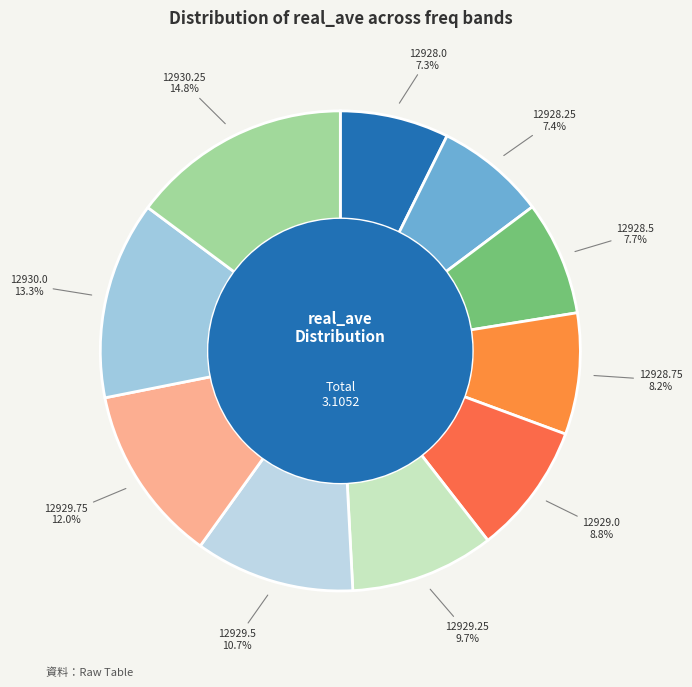

To the nearest percent, what percentage of the pie is 12928.75?

8%